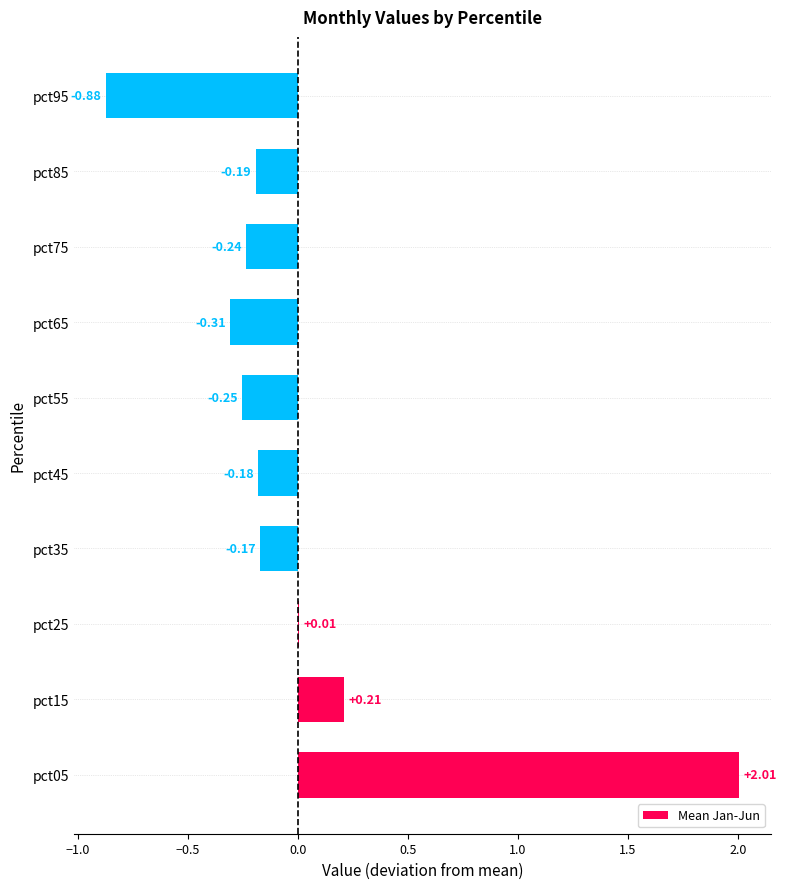

What is the change in value from pct55 to pct85?

+0.1